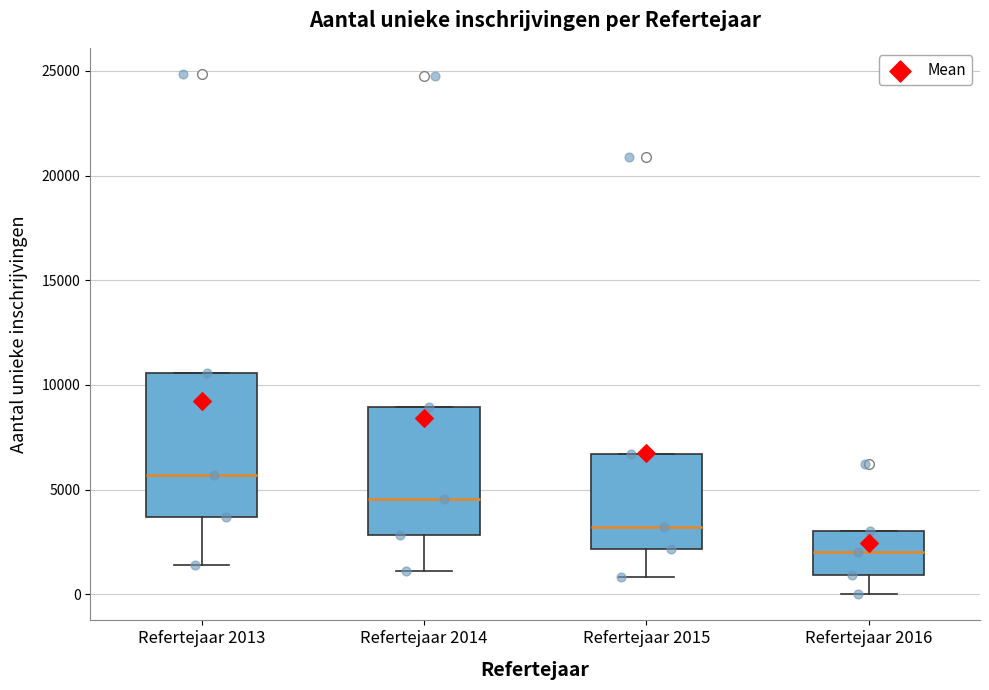

Reading left to right, transcribe this box plot: for each box, give where its median line is, the range the box spans, and where its two whiskers end, as read against the y-axis. The values are not printed on the chart, so give them approximately, as read against the axis.

Refertejaar 2013: median 5500, box 3500 to 10500, whiskers 1500 to 10500
Refertejaar 2014: median 4500, box 3000 to 9000, whiskers 1000 to 9000
Refertejaar 2015: median 3000, box 2000 to 6500, whiskers 1000 to 6500
Refertejaar 2016: median 2000, box 1000 to 3000, whiskers 0 to 3000